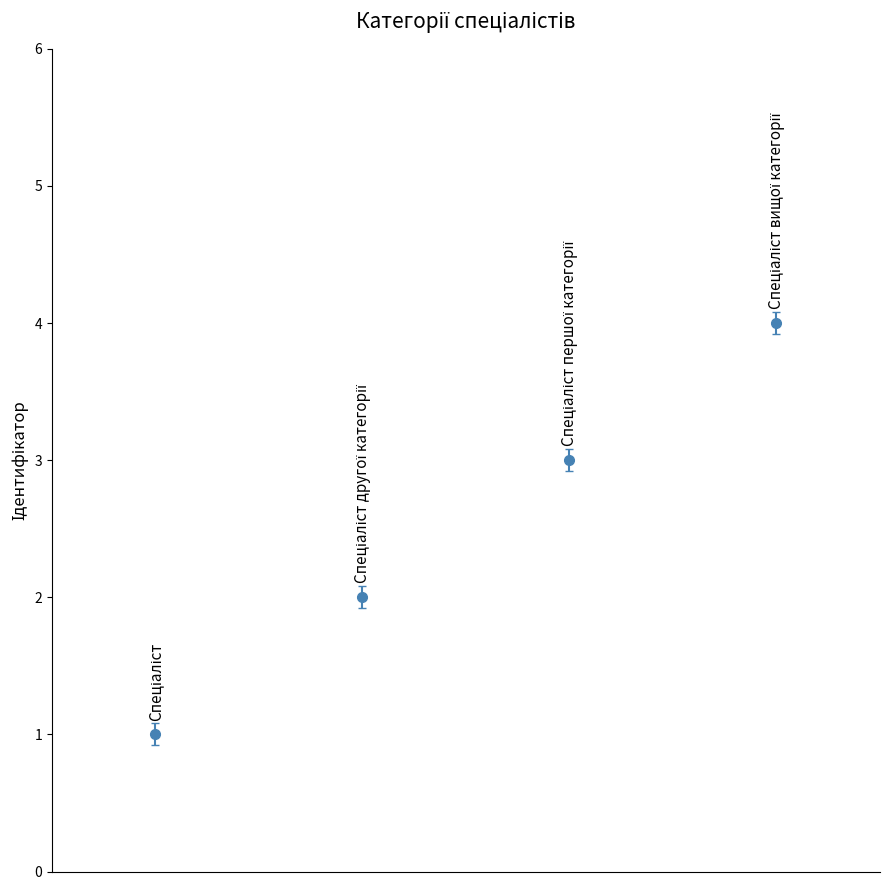

What is the greatest value displayed?

4